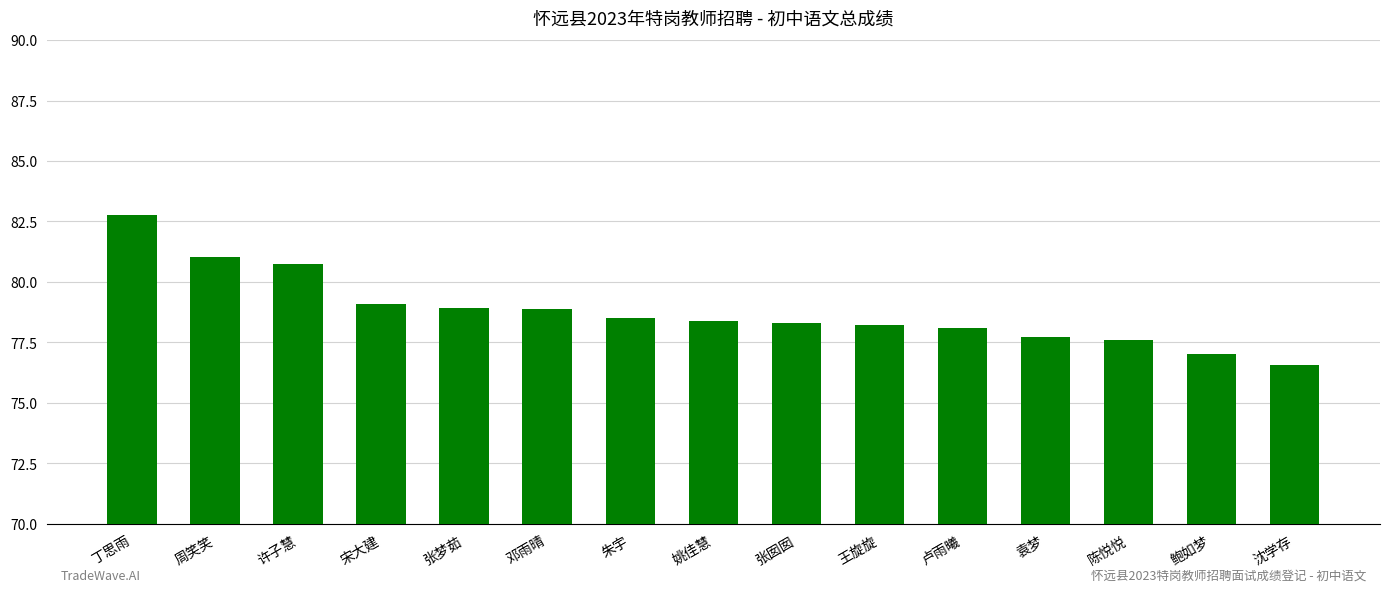

What is the value of the 9th bar from the left?

78.3